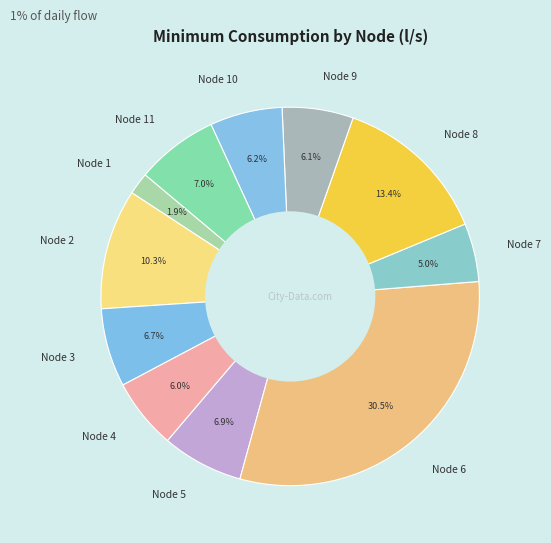

Does Node 9 represent more than half of the total?

No